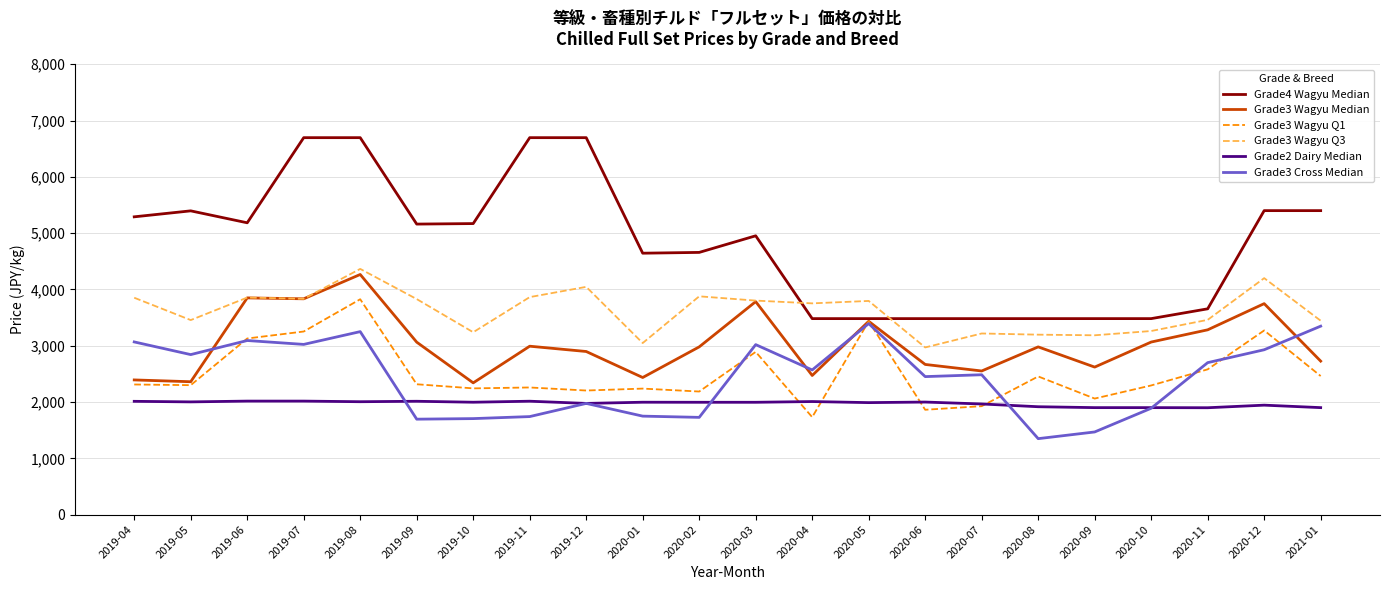

Which series has the largest total across all categories?

Grade4 Wagyu Median